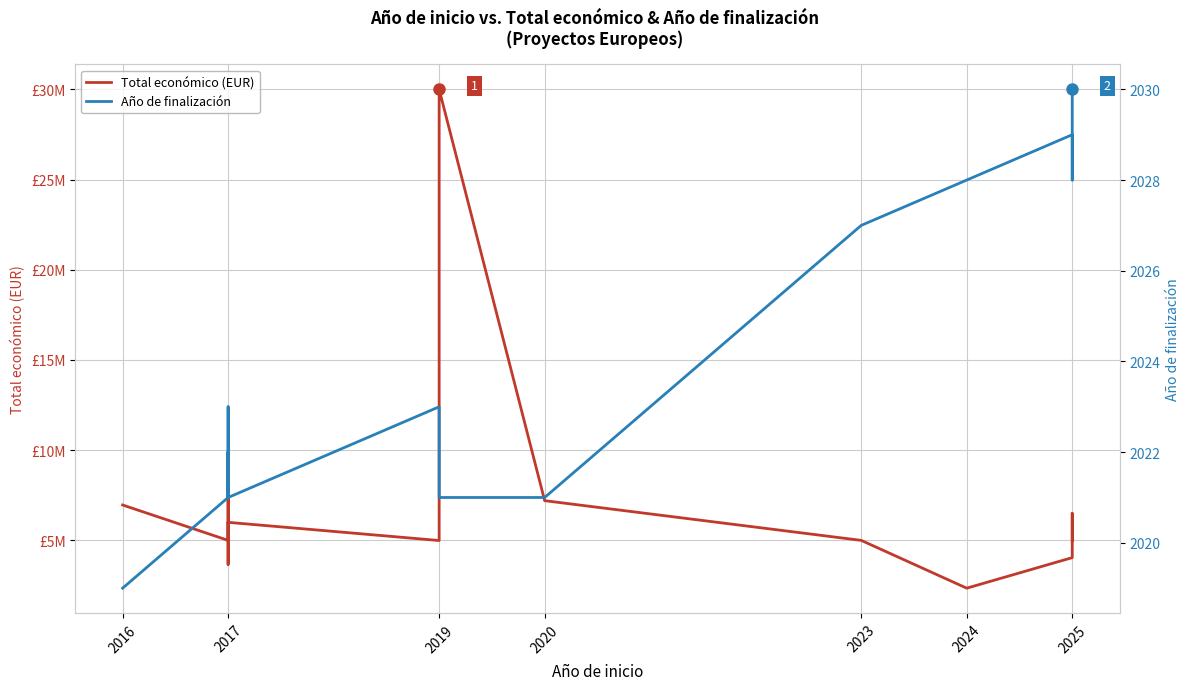

Which has a higher value, 2019 or 2016?

2016